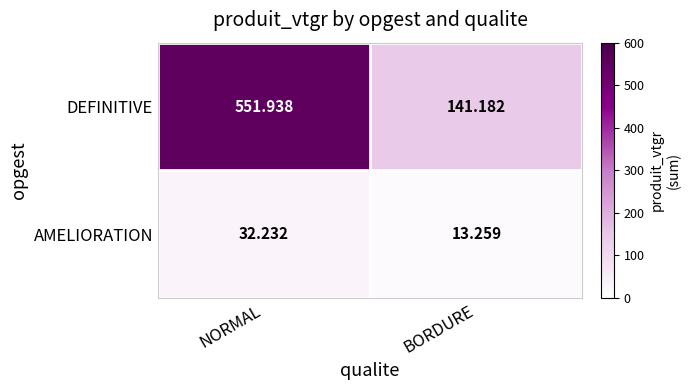

At which category does the chart reach its minimum across all series?

BORDURE